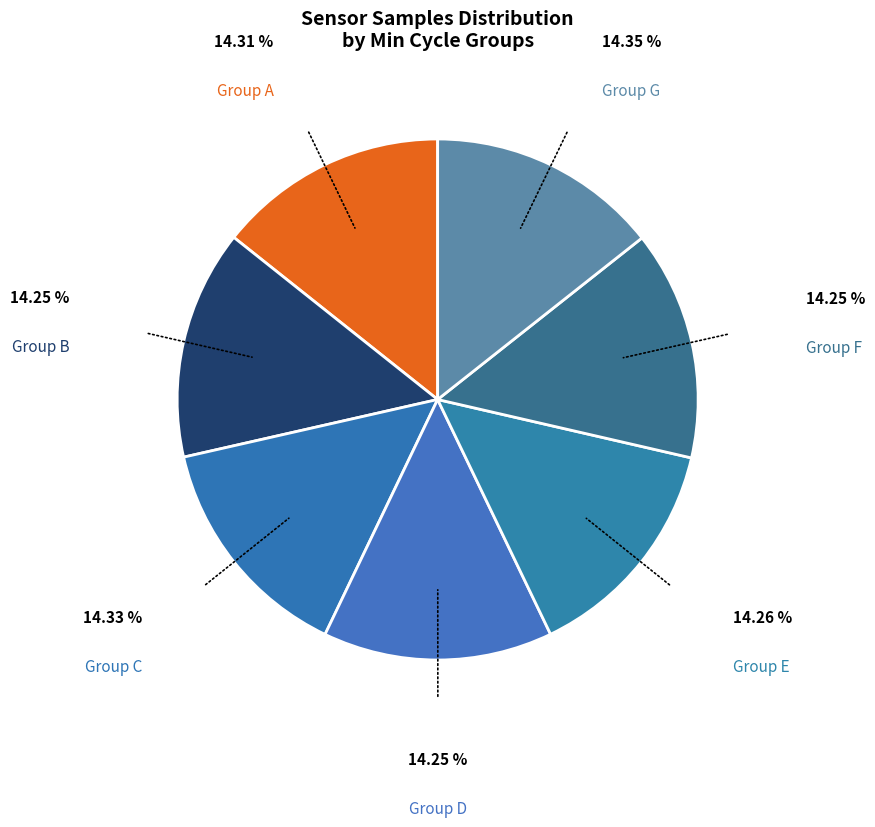

What is the ratio of the value at Group C to the value at Group E?

1.0